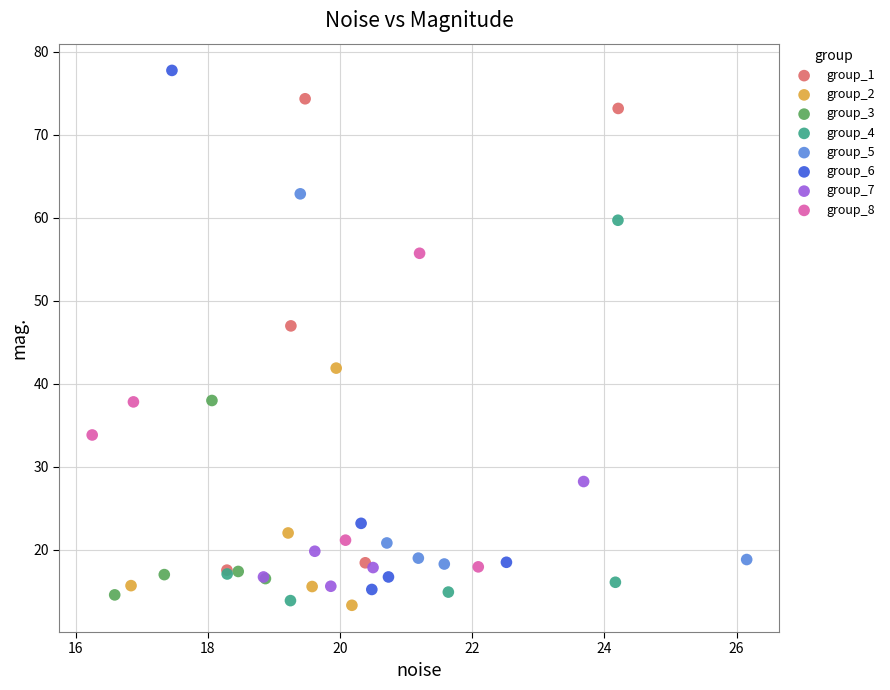

Which series has the largest Y range (max minus min)?

group_6